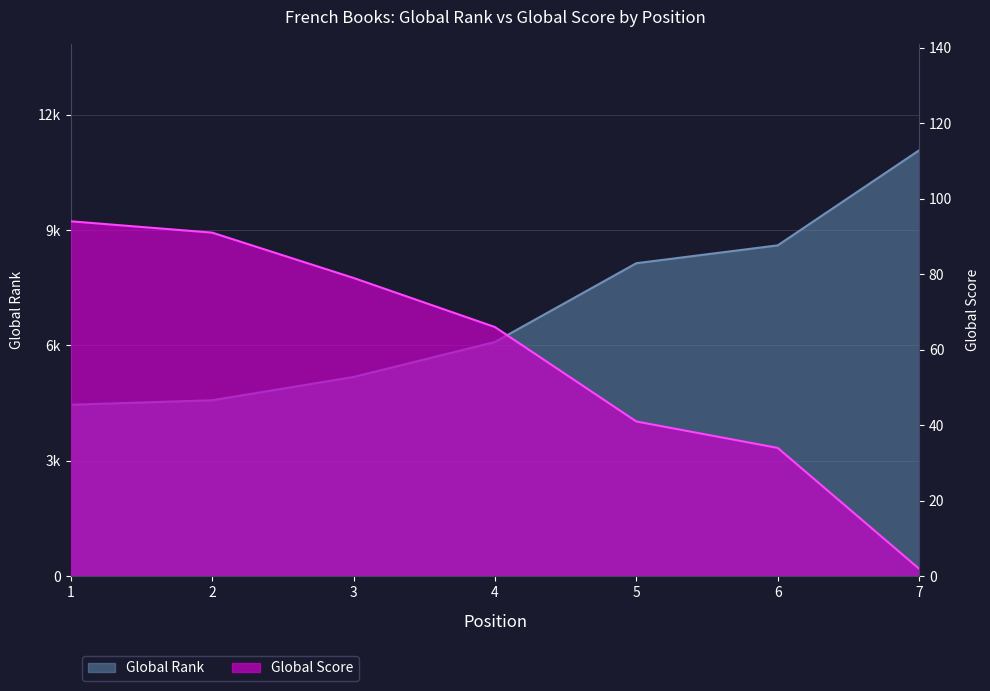

At 7, list the series in order from largest to smallest.

Global Rank, Global Score